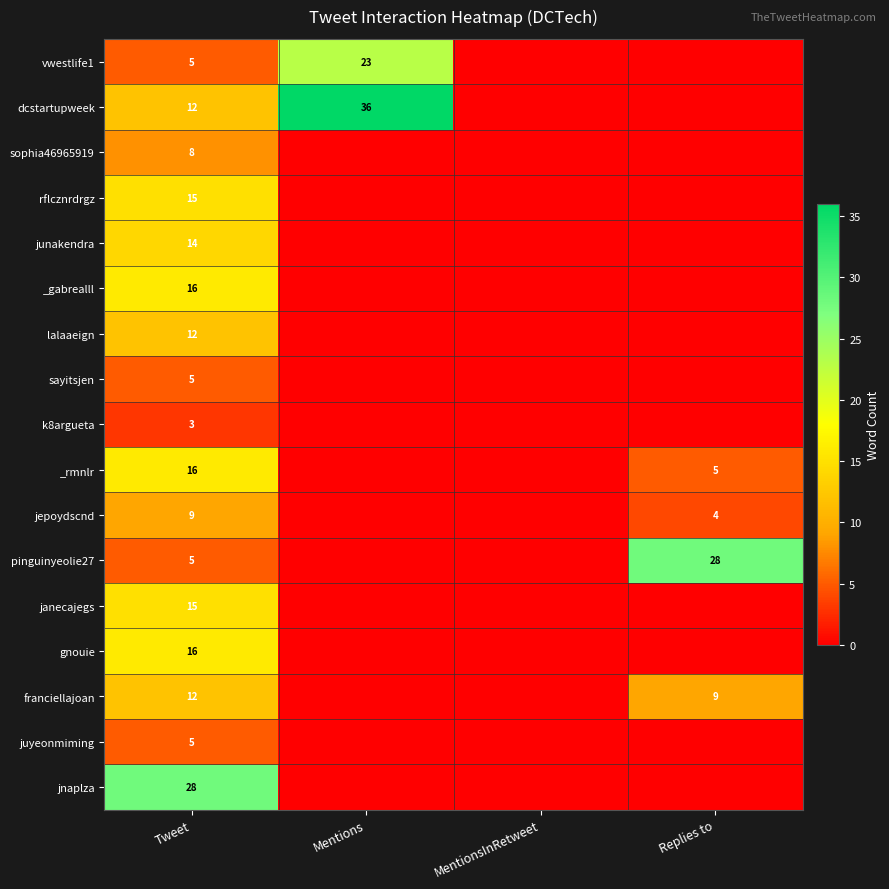

What is the spread (max minus min) of values at Tweet?

25